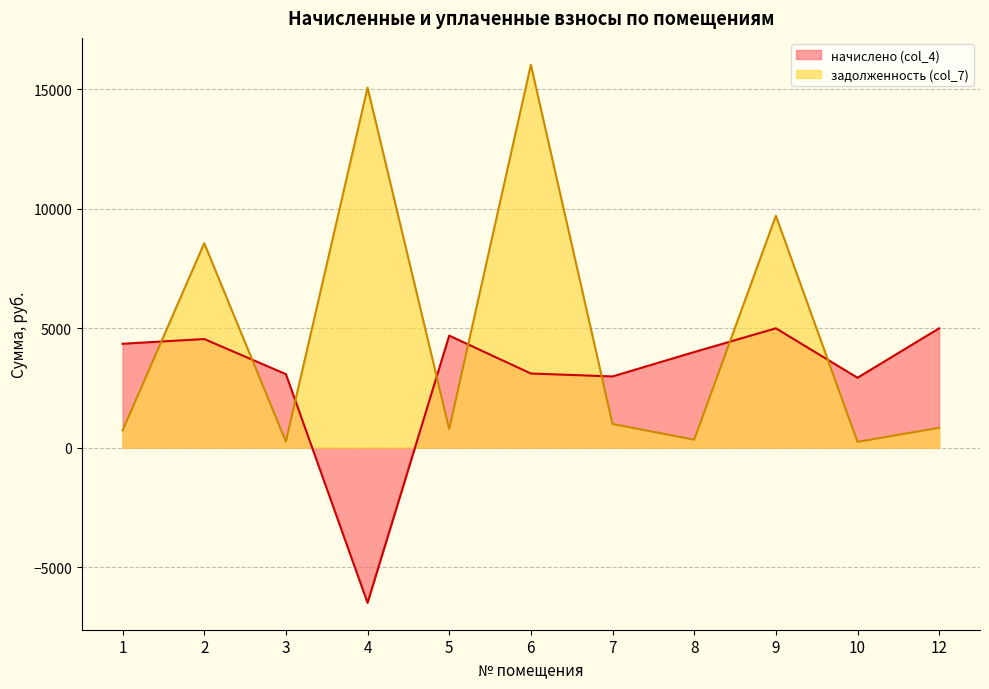

Reading left to right, extract all data points from this chart.

начислено (col_4): 1=4347.7	2=4545.1	3=3075.4	4=-6490.8	5=4687.9	6=3102.6	7=2980.2	8=4000.8	9=4994.2	10=2925.7	12=4994.2
задолженность (col_7): 1=721.0	2=8553.1	3=256.4	4=15064.3	5=779.5	6=16018.8	7=993.4	8=333.4	9=9702.9	10=243.8	12=831.4